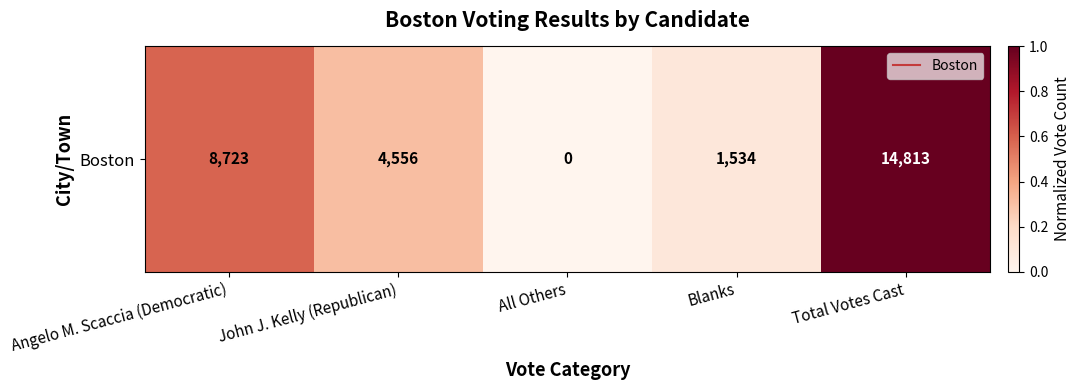

What is the change in value from John J. Kelly (Republican) to Total Votes Cast?

+0.7